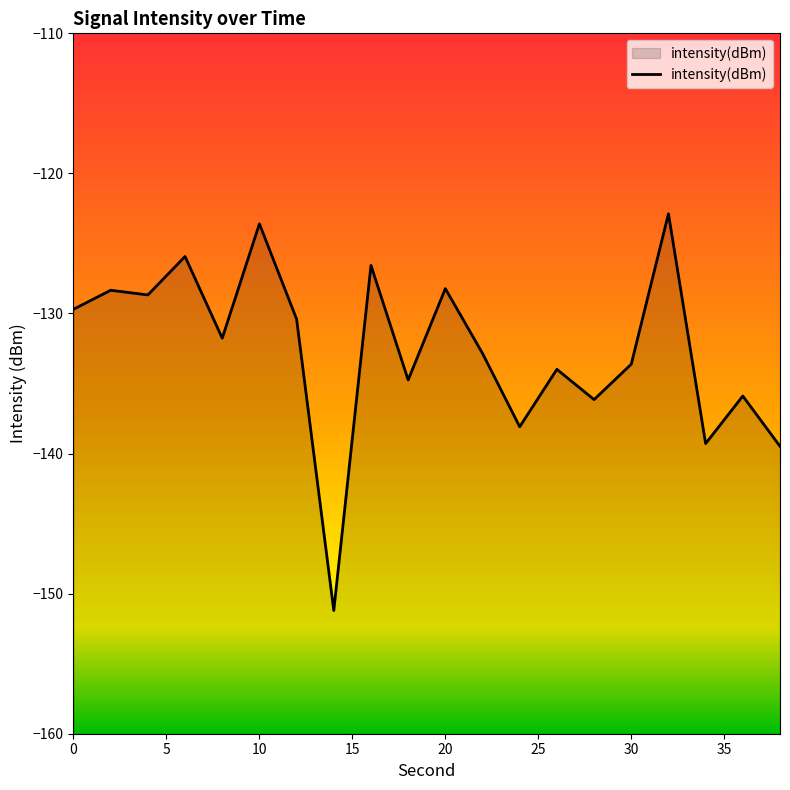

The chart shows a value of -133.6 at 30. True or false?

True